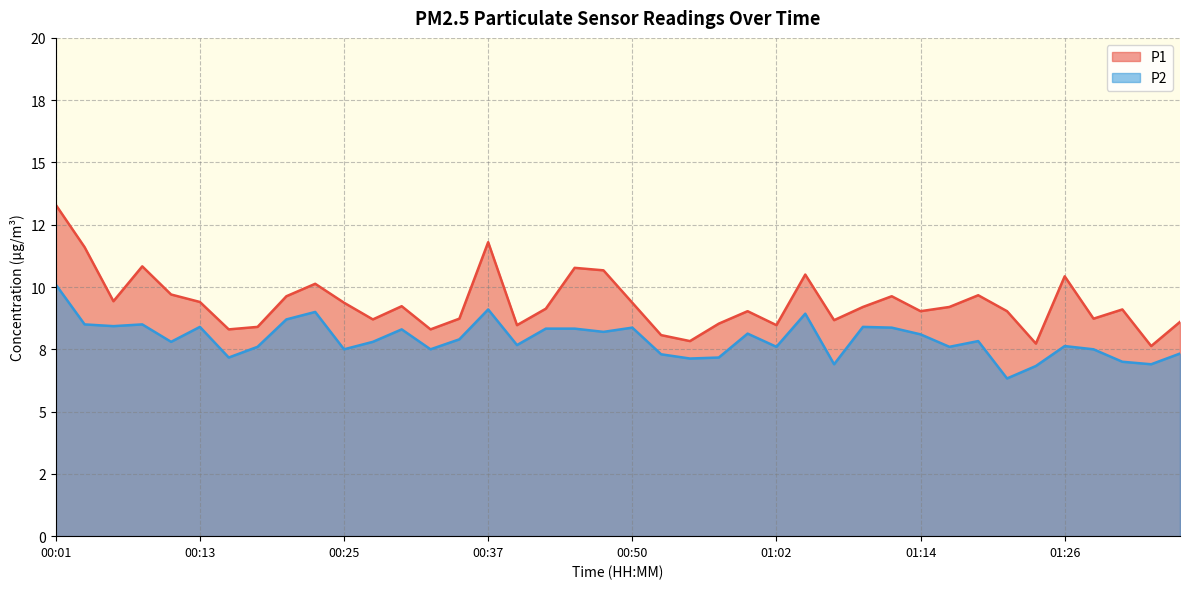

Which category has the lowest value across all series?

01:21